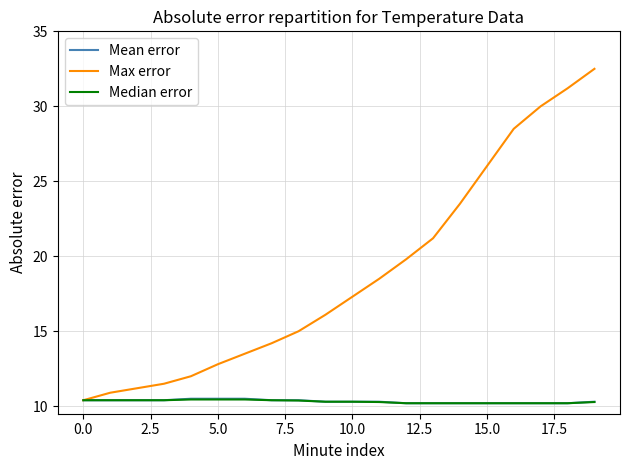

What is the highest value of the Mean error series?

10.5